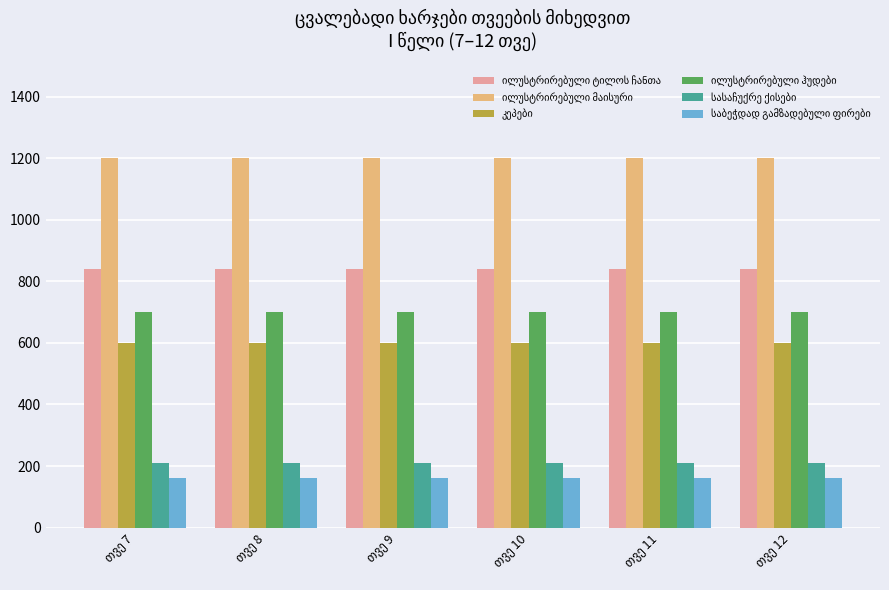

What is the sum of the კეპები values at თვე 9 and თვე 8?

1200